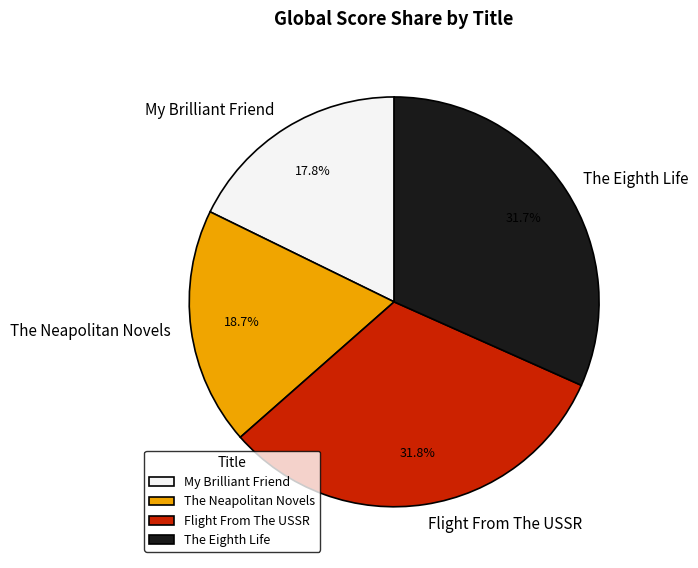

To the nearest percent, what portion does The Eighth Life represent?

32%